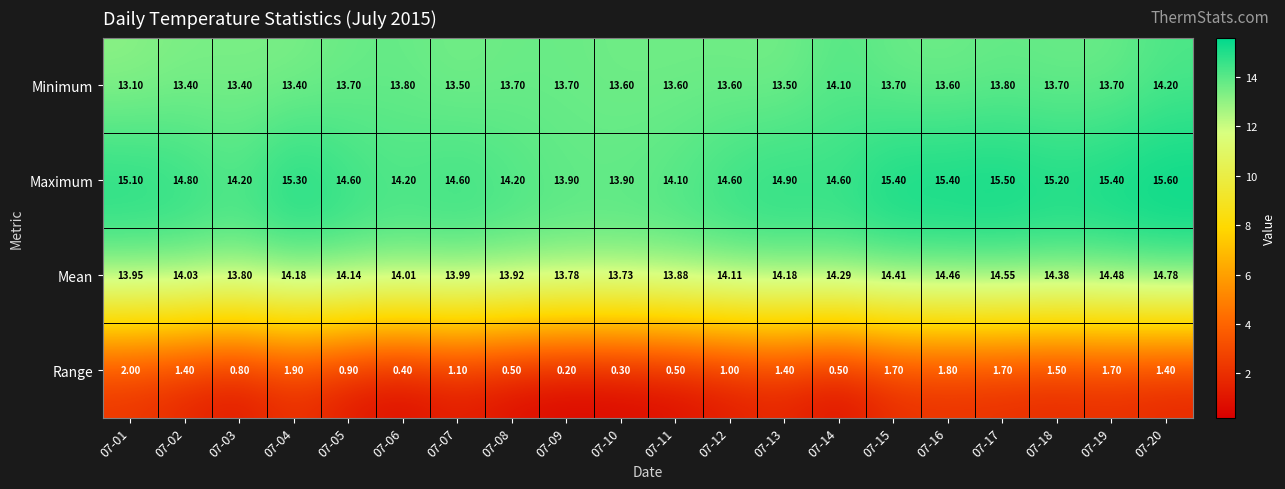

Which series has the largest total across all categories?

Maximum